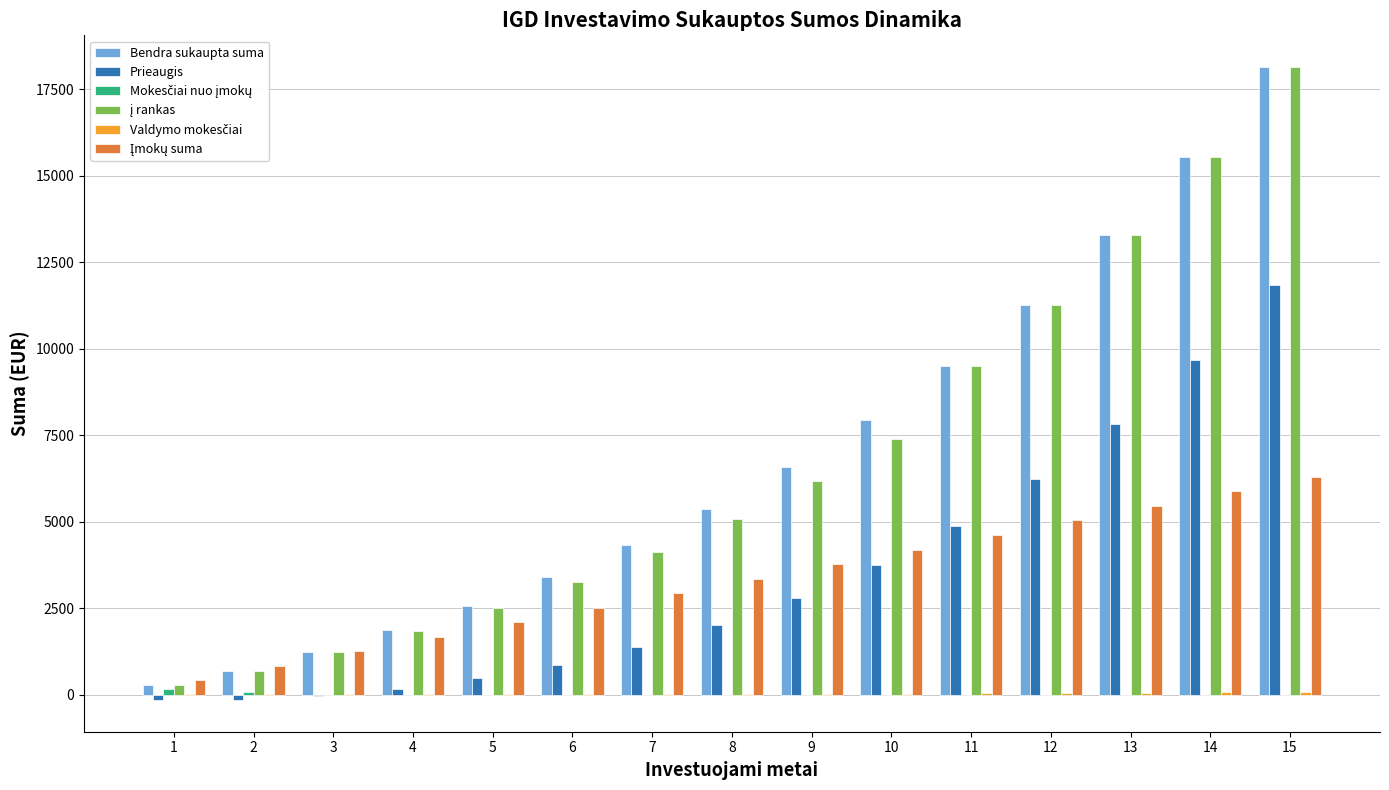

At which category is the sum across all series the highest?

15